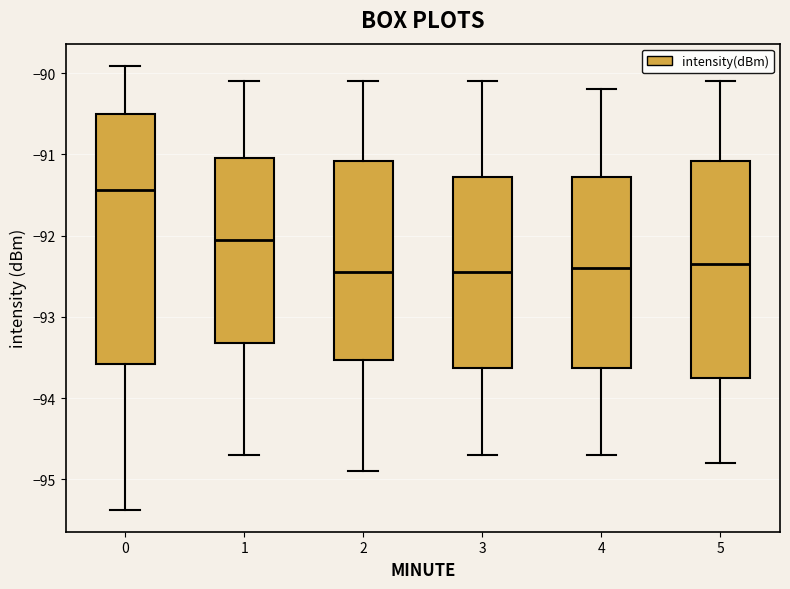

Reading left to right, transcribe this box plot: for each box, give where its median line is, the range the box spans, and where its two whiskers end, as read against the y-axis. The values are not printed on the chart, so give them approximately, as read against the axis.

0: median -91.4, box -93.6 to -90.5, whiskers -95.4 to -89.9
1: median -92.0, box -93.3 to -91.0, whiskers -94.7 to -90.1
2: median -92.4, box -93.5 to -91.1, whiskers -94.9 to -90.1
3: median -92.4, box -93.6 to -91.3, whiskers -94.7 to -90.1
4: median -92.4, box -93.6 to -91.3, whiskers -94.7 to -90.2
5: median -92.3, box -93.7 to -91.1, whiskers -94.8 to -90.1